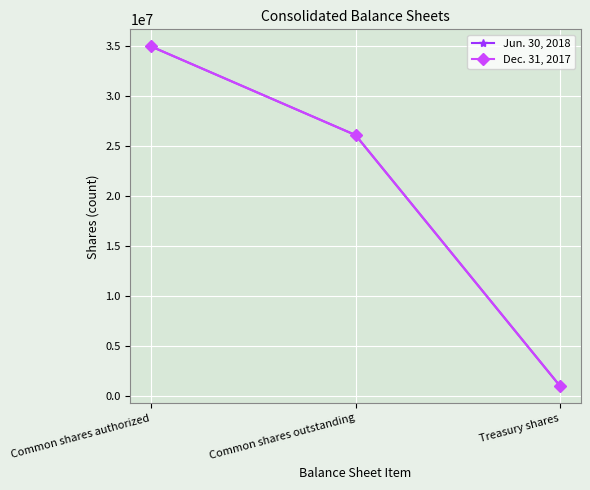

What position from the left is Treasury shares?

3